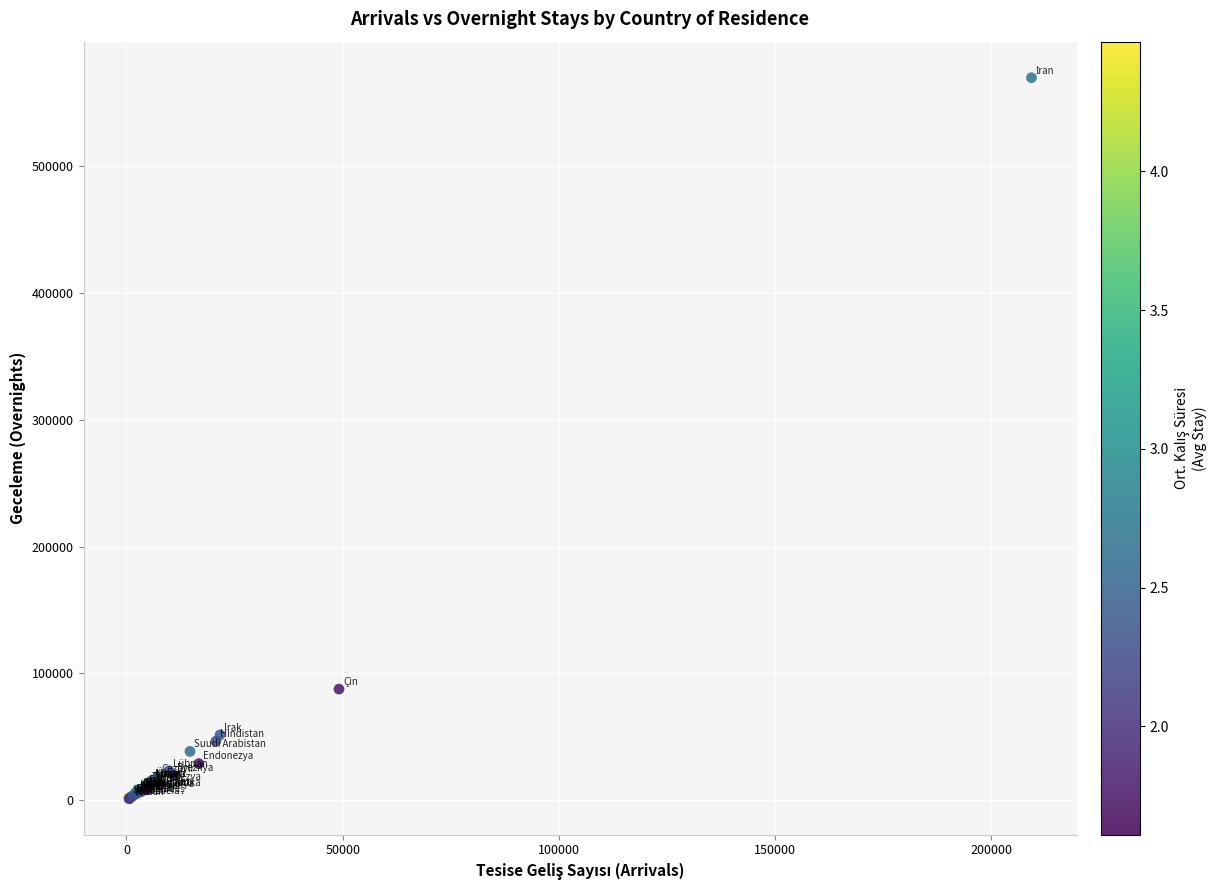

What Y value in the scatter plot is closest to 285445?

87625